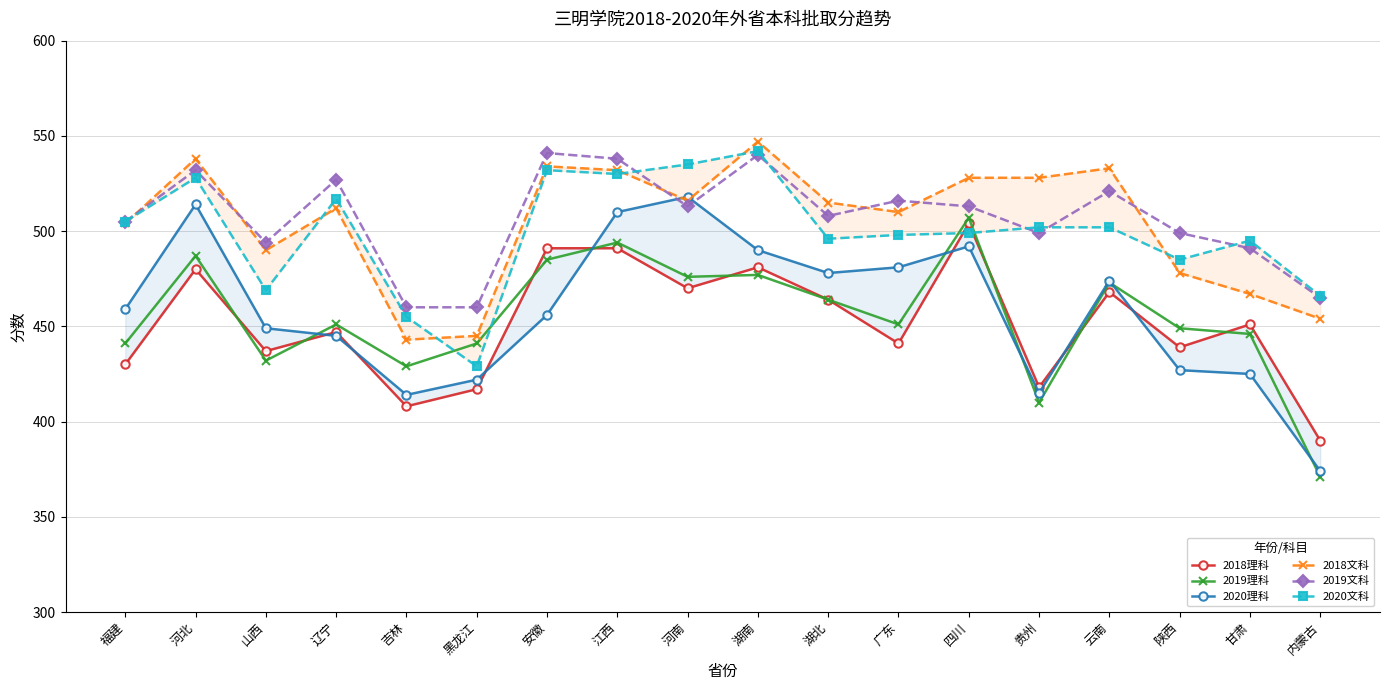

Is the value of 2018文科 at 云南 greater than the value of 2019理科 at 河南?

Yes